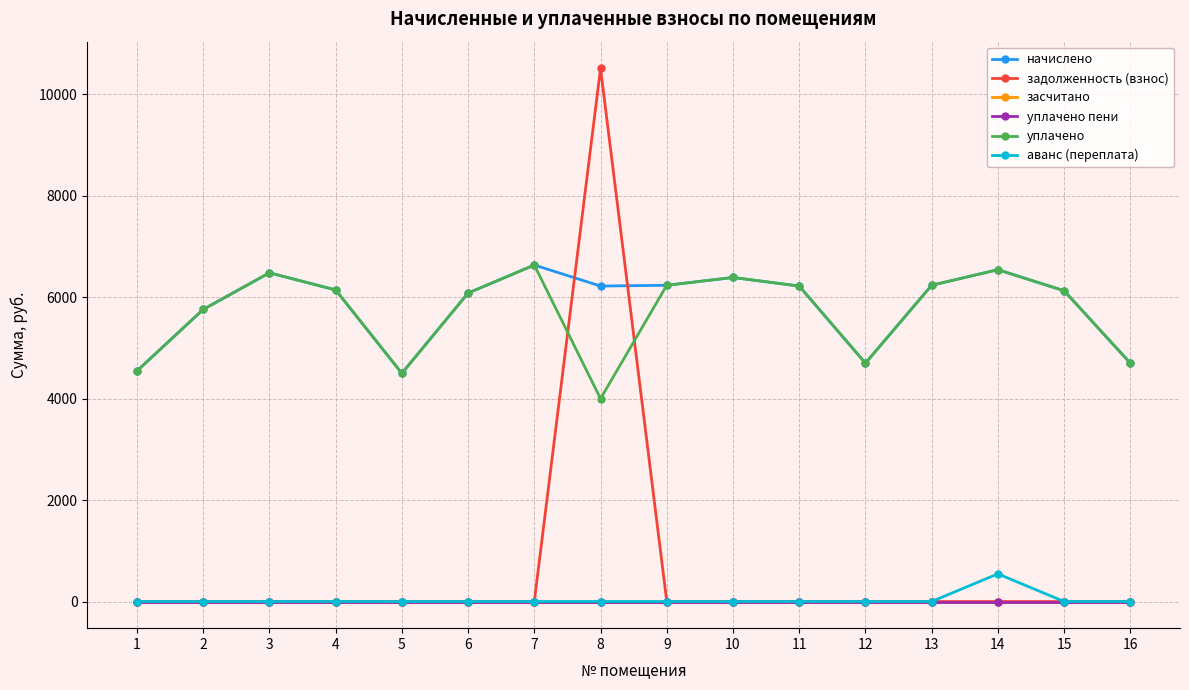

Which series has the largest total across all categories?

начислено